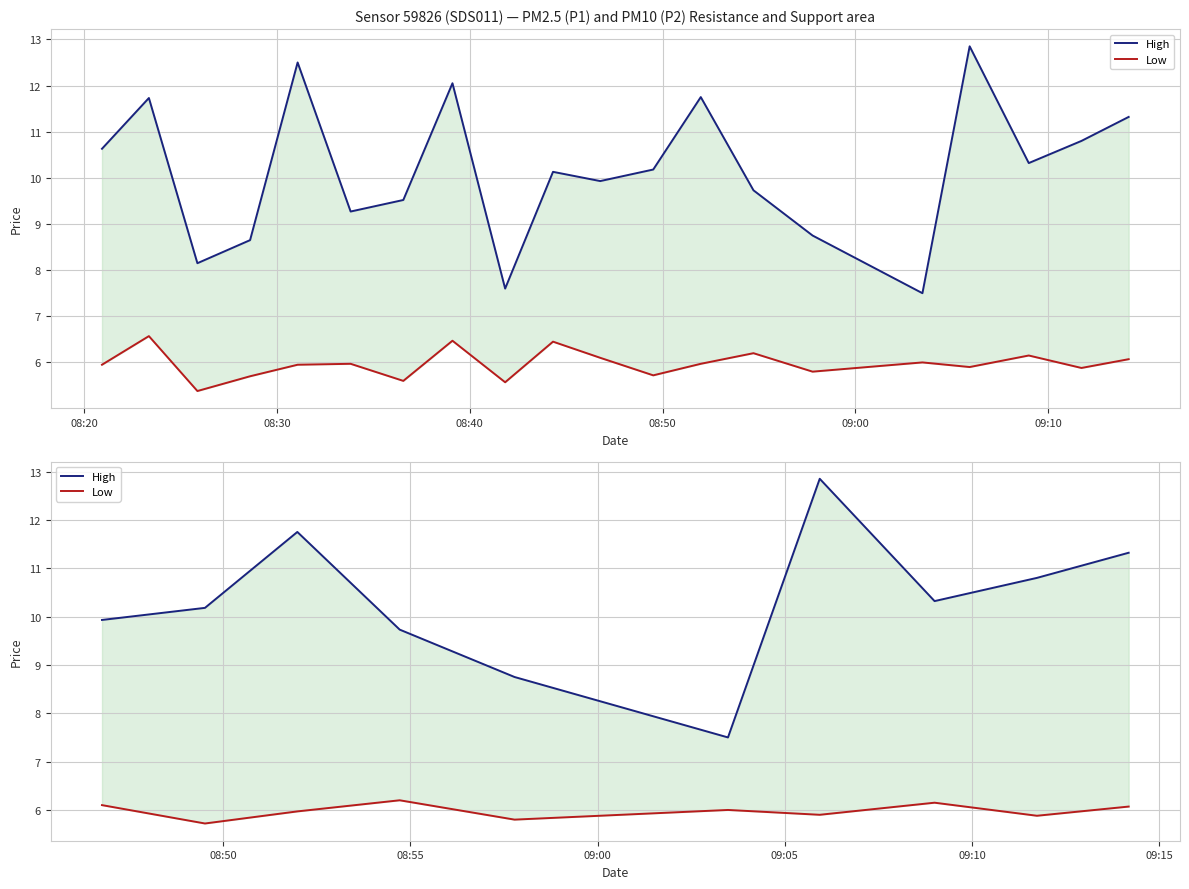

Read the High value at 08:40.

11.8